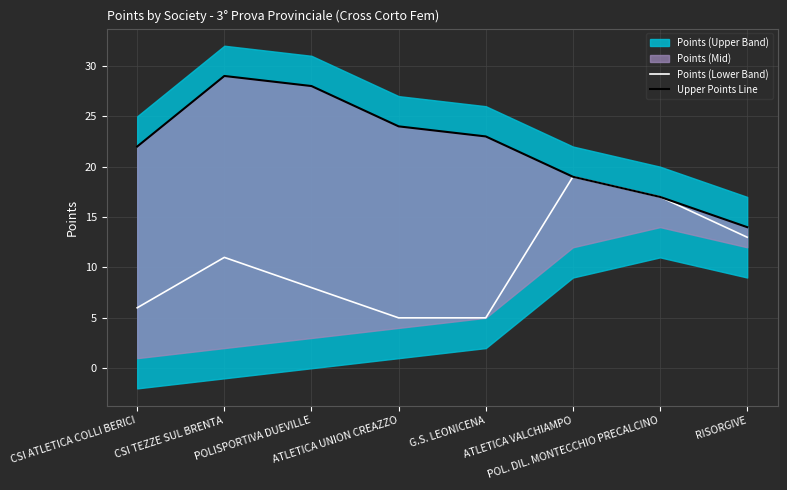

True or false: Upper Points Line and Points (Lower Band) intersect in this chart.

False